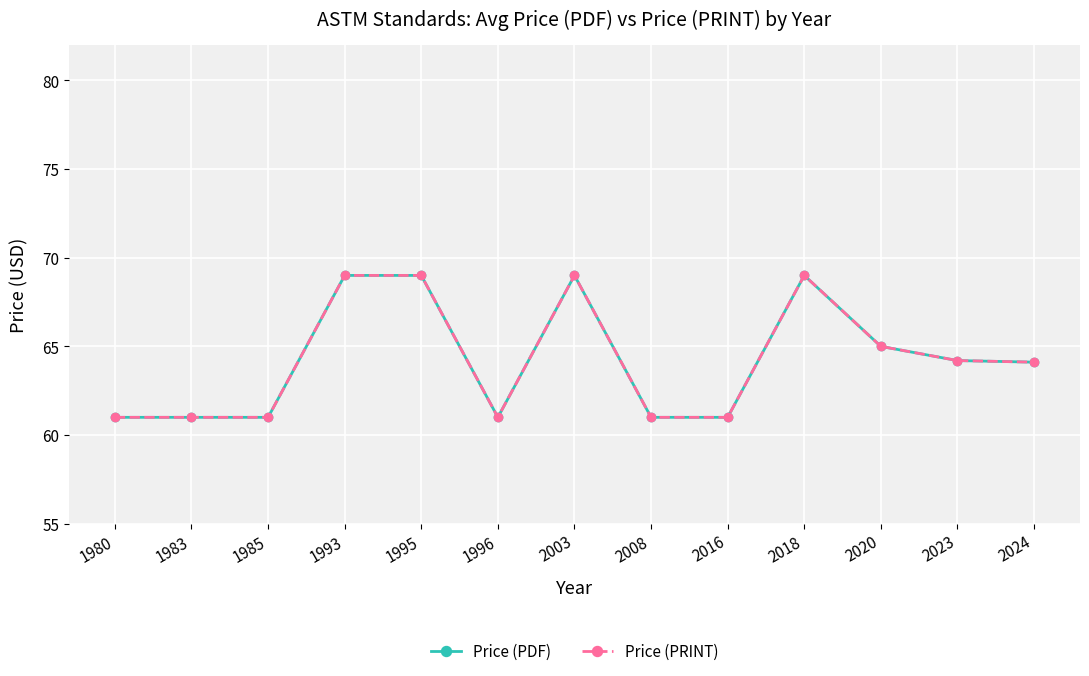

What is the difference between the maximum and minimum values in the Price (PDF) series?

8.0